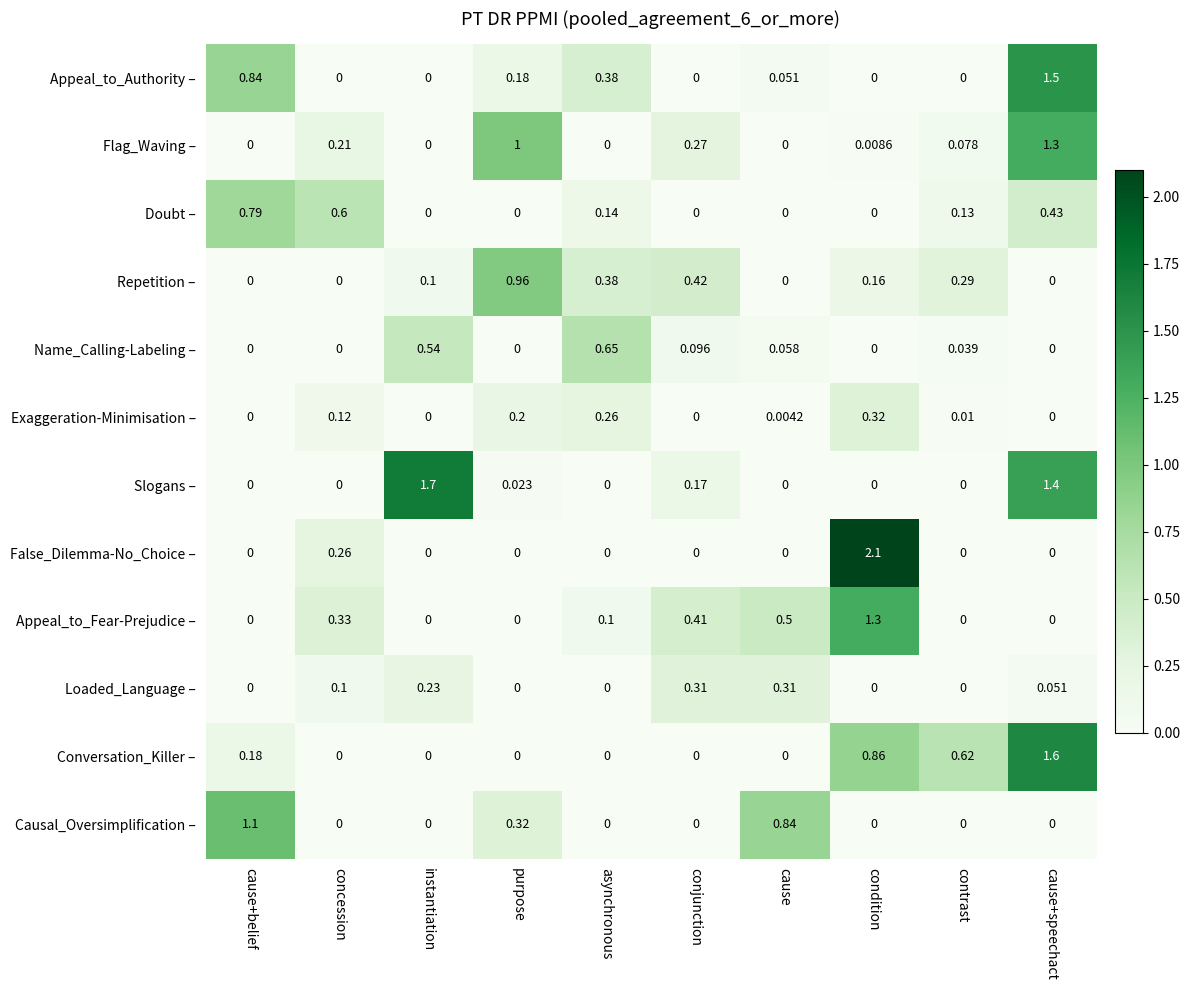

What is the spread (max minus min) of values at condition?

2.1